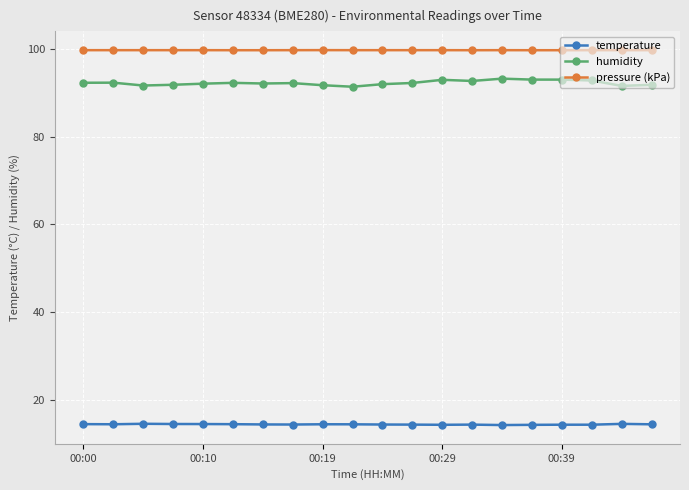

True or false: humidity has more than 1 points higher than both neighbors.

True